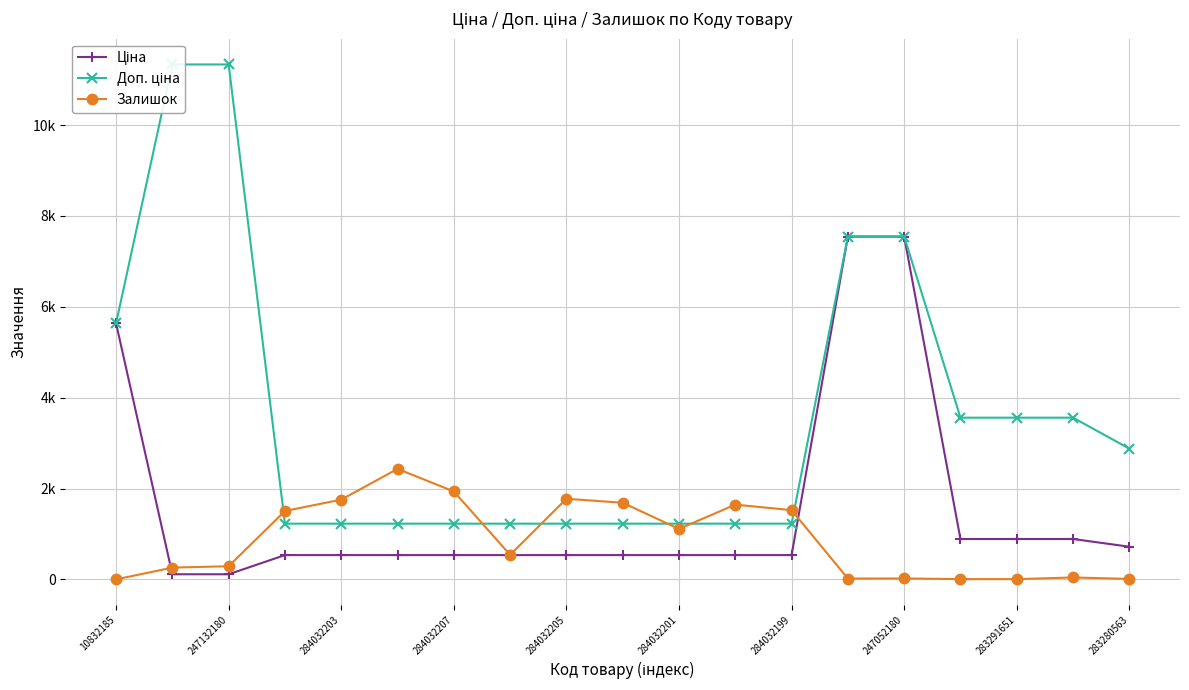

What is the spread (max minus min) of values at 10832185?

5635.0